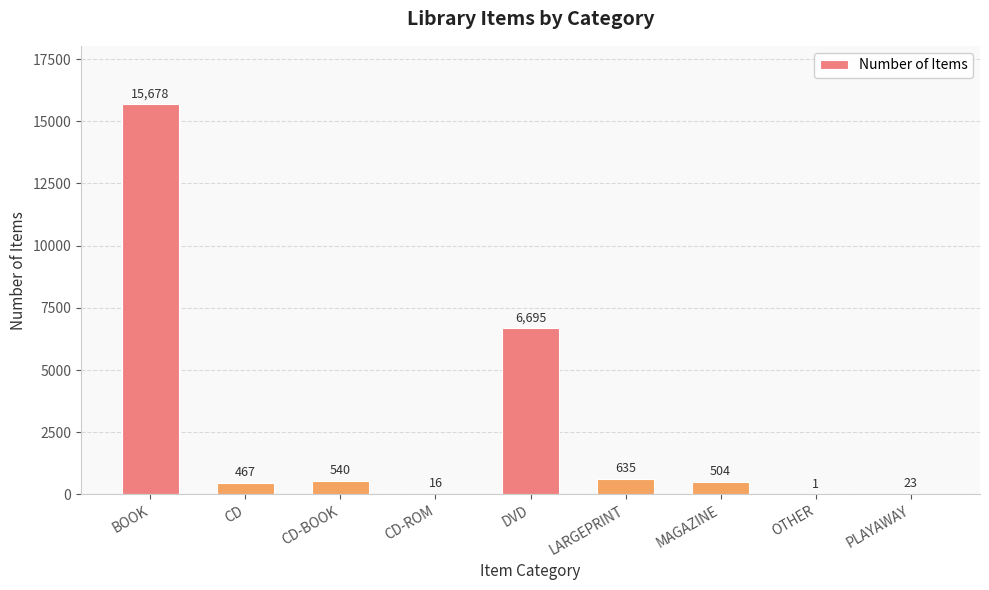

At which category does the chart reach its peak across all series?

BOOK